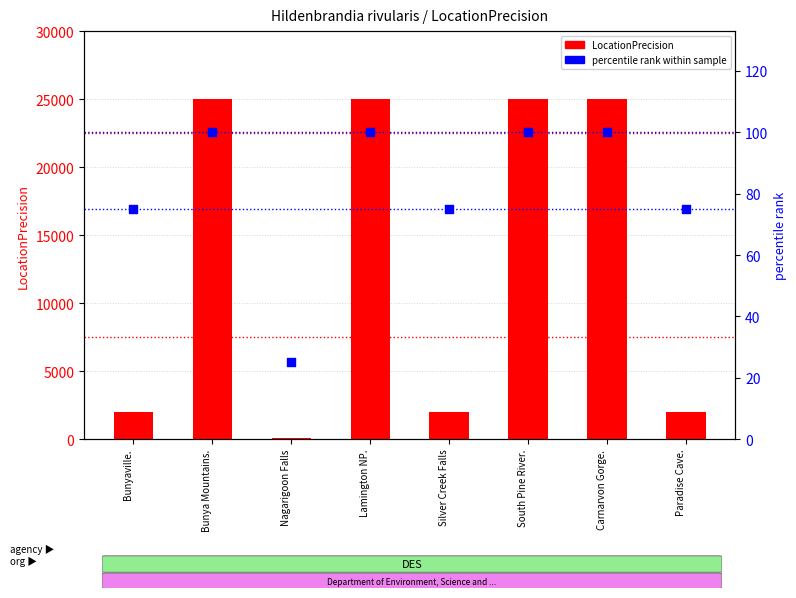

What is the total value across all series at Lamington NP.?

25100